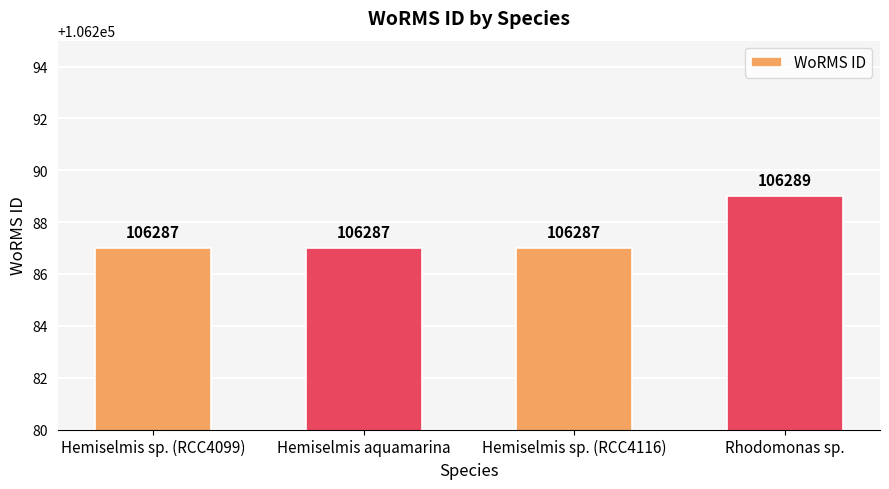

Is it true that the value at Hemiselmis sp. (RCC4116) is 106287?

True